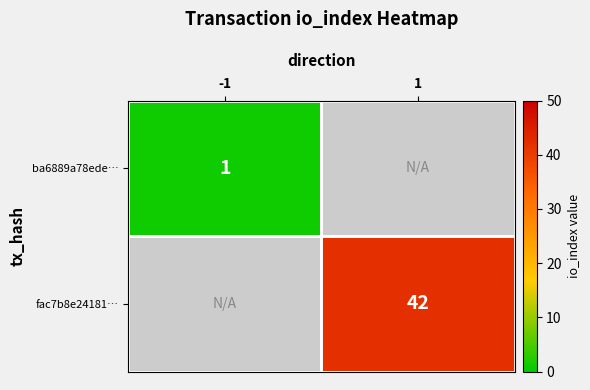

At how many categories does at least one series exceed 13?

1